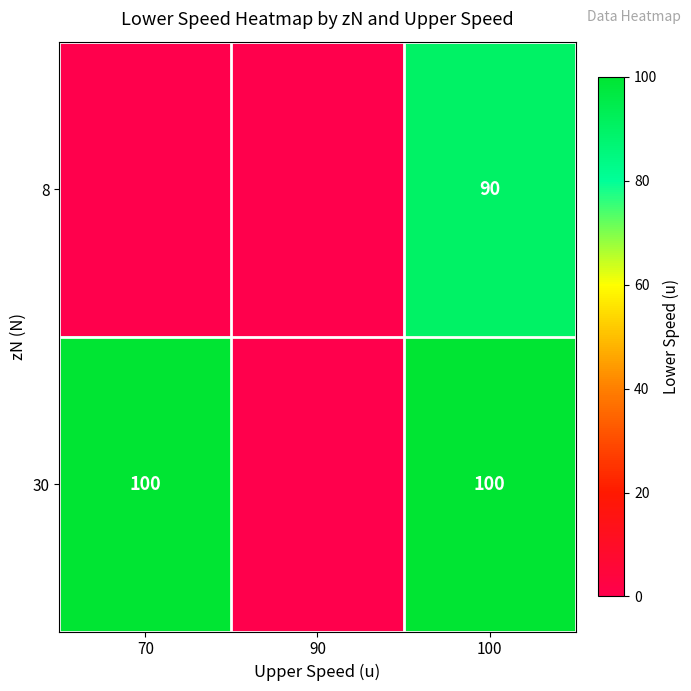

Rank the series at 100 from lowest to highest value.

8, 30